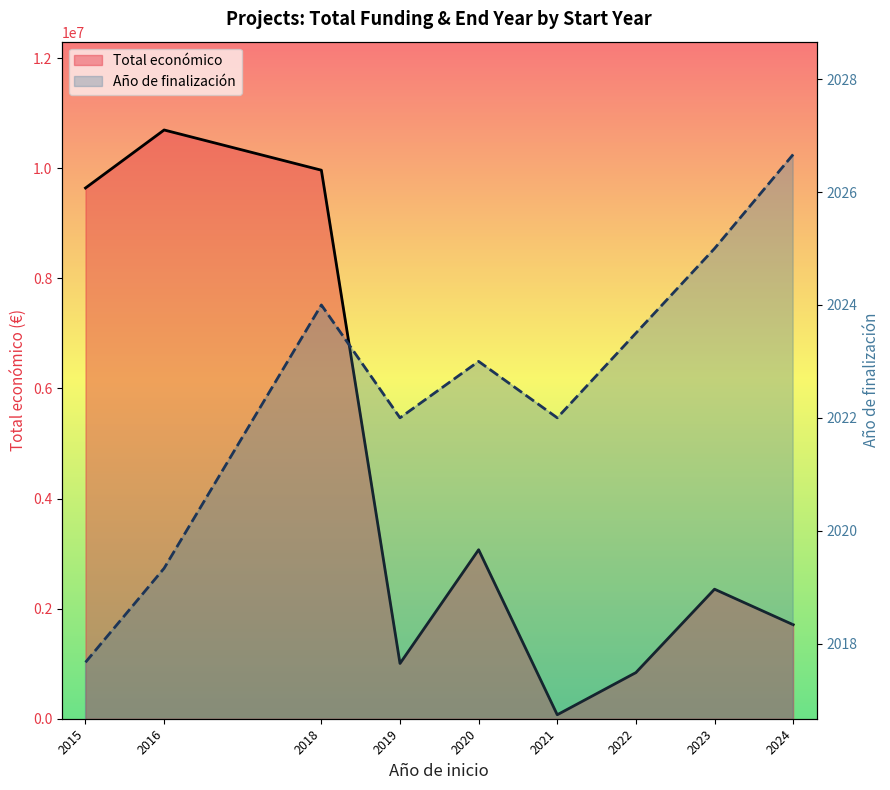

Between 2022 and 2024, which is larger?

2024